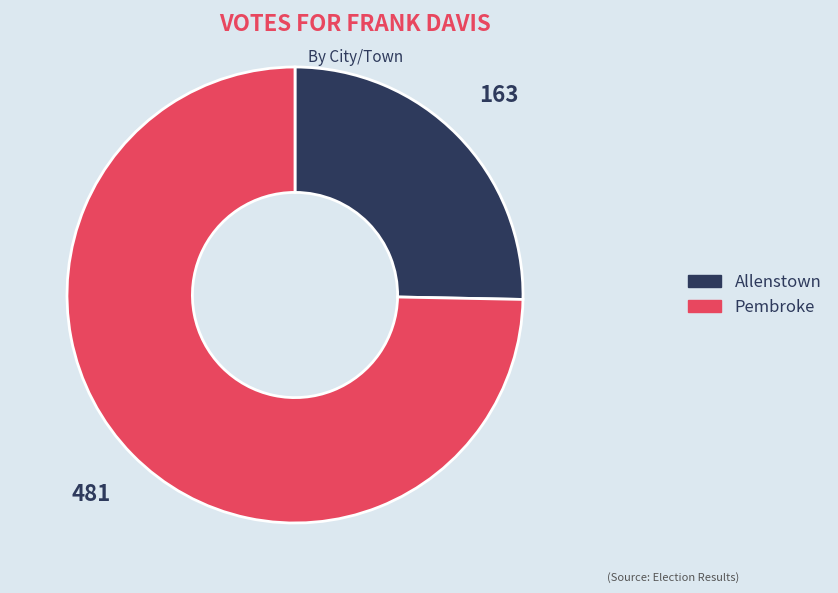

How many segments does this pie chart have?

2